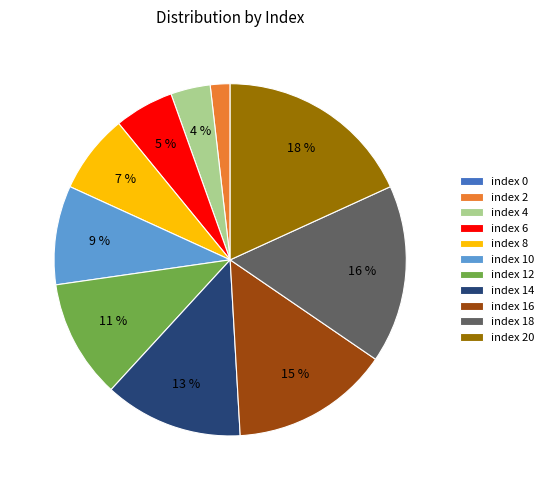

Which category has the biggest portion of the pie?

index 20